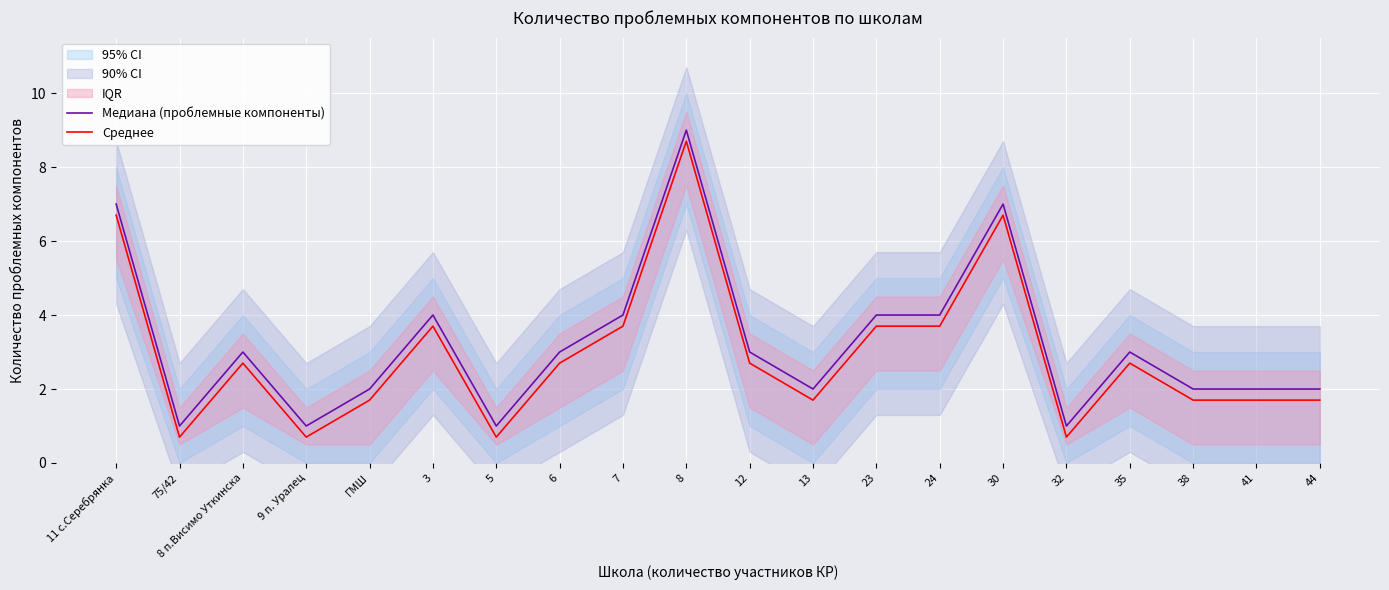

Does the chart display data point markers on the line(s)?

No